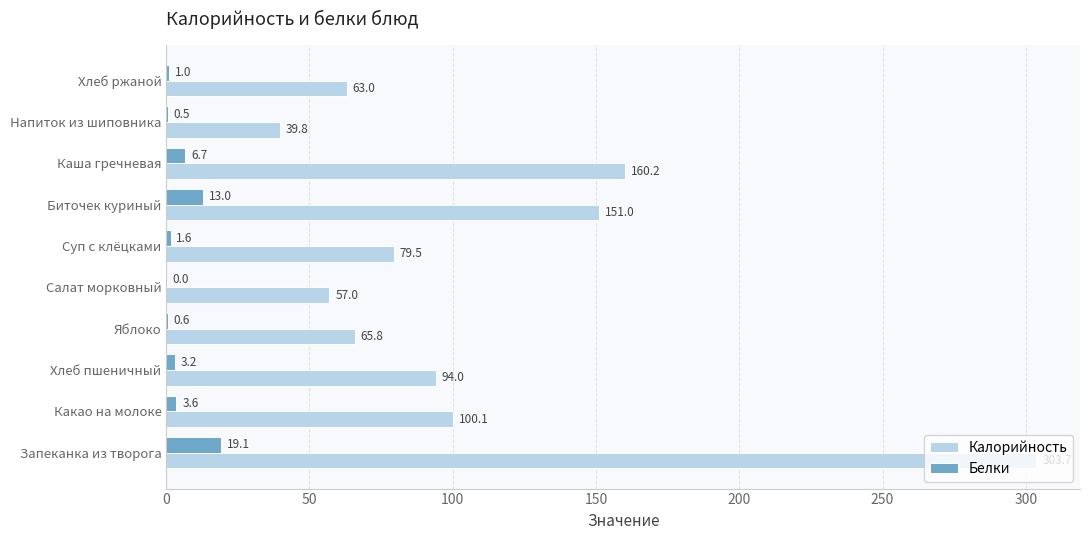

What is the approximate value of Белки at Хлеб пшеничный?

3.2